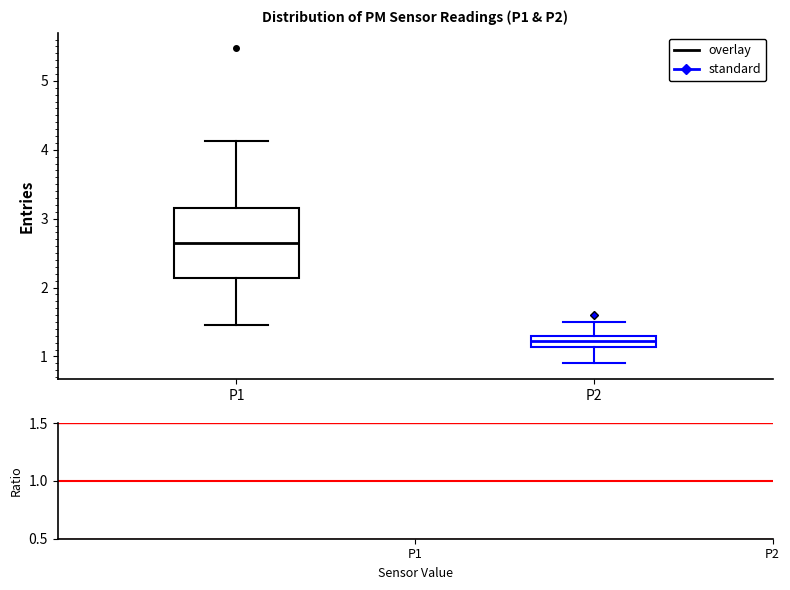

Reading left to right, transcribe this box plot: for each box, give where its median line is, the range the box spans, and where its two whiskers end, as read against the y-axis. The values are not printed on the chart, so give them approximately, as read against the axis.

P1: median 2.6, box 2.1 to 3.2, whiskers 1.5 to 4.1
P2: median 1.2, box 1.1 to 1.3, whiskers 0.9 to 1.5